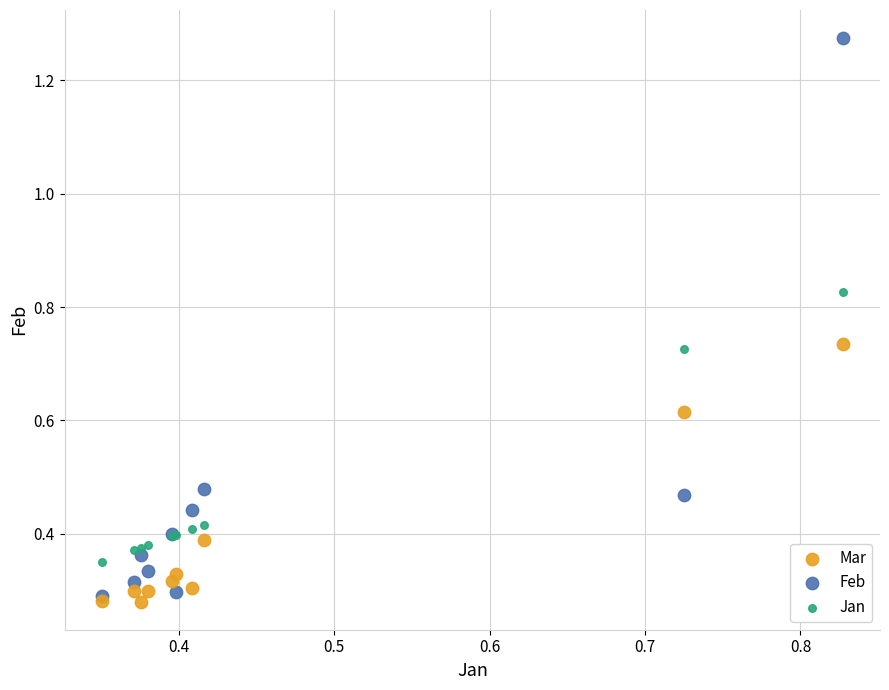

Which series reaches the minimum Y coordinate?

Mar